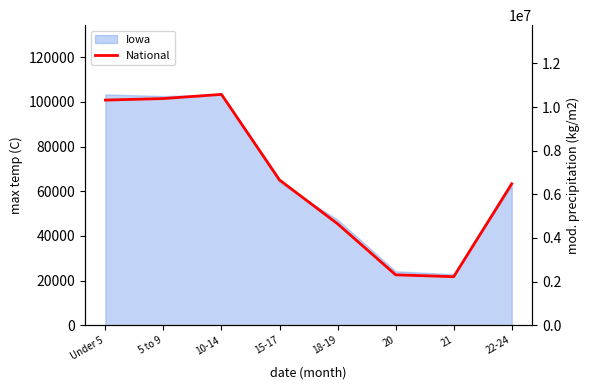

Where is the data nearest to the value 6401530?

22-24